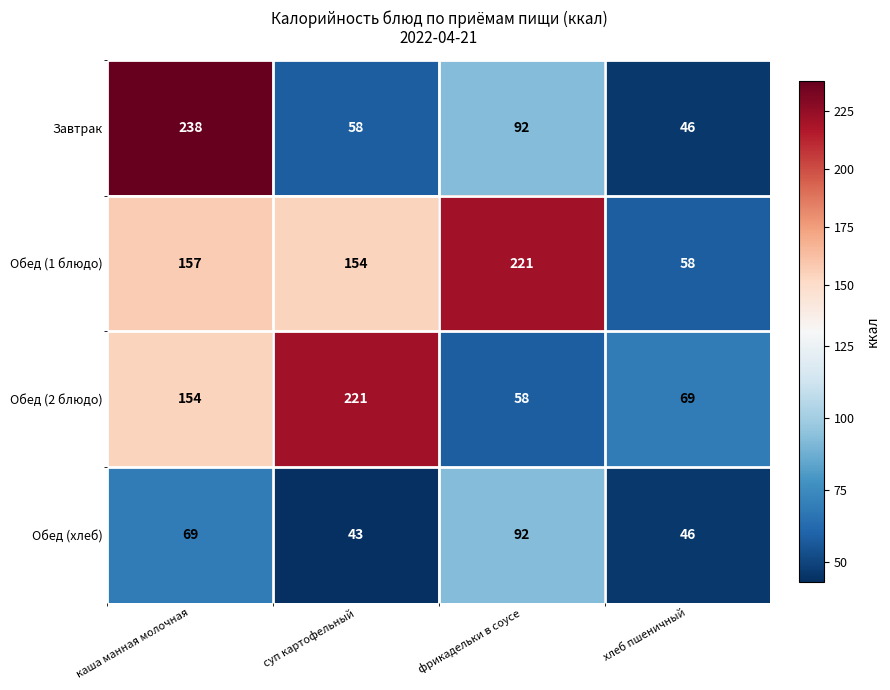

What is the difference between the maximum and minimum values in the Обед (2 блюдо) series?

163